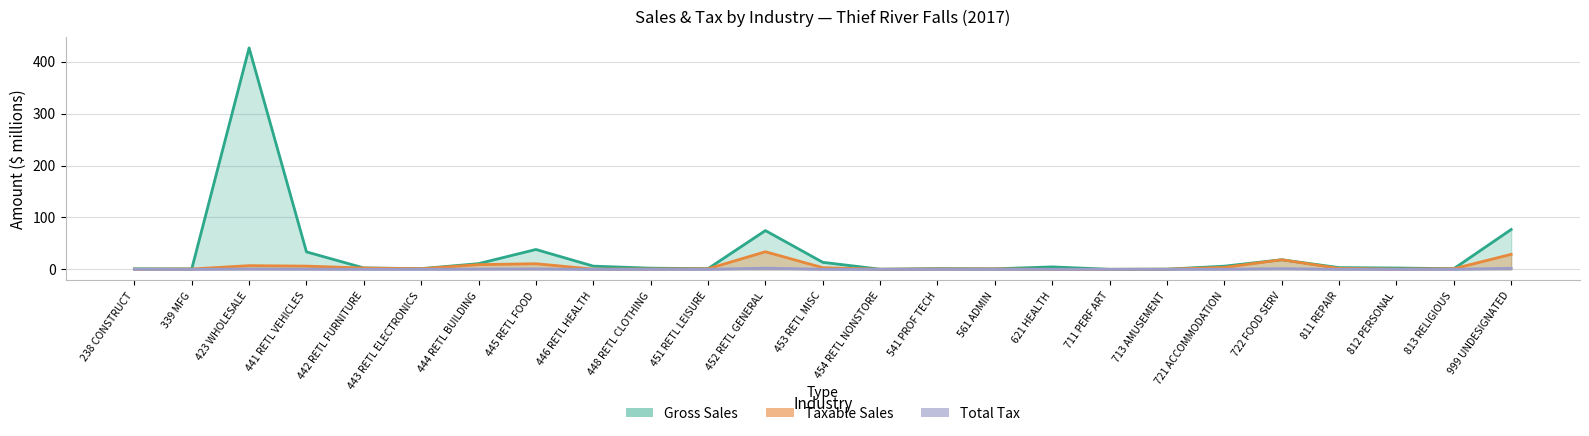

Where is Gross Sales nearest to the value 213?

999 UNDESIGNATED